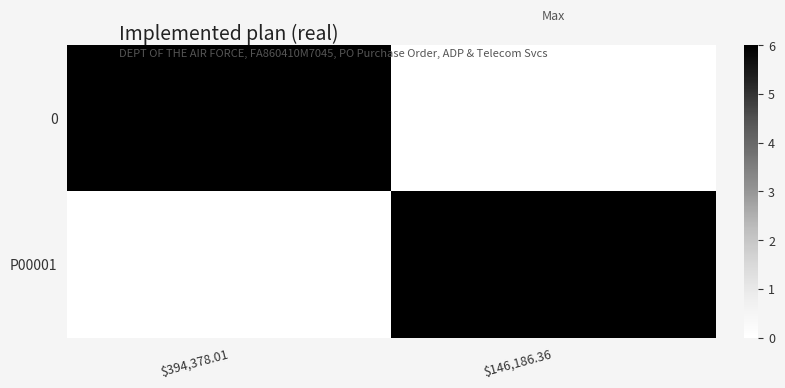

Reading right to left, list all the values displayed in this chart.

0: $146,186.36=0	$394,378.01=6
P00001: $146,186.36=6	$394,378.01=0